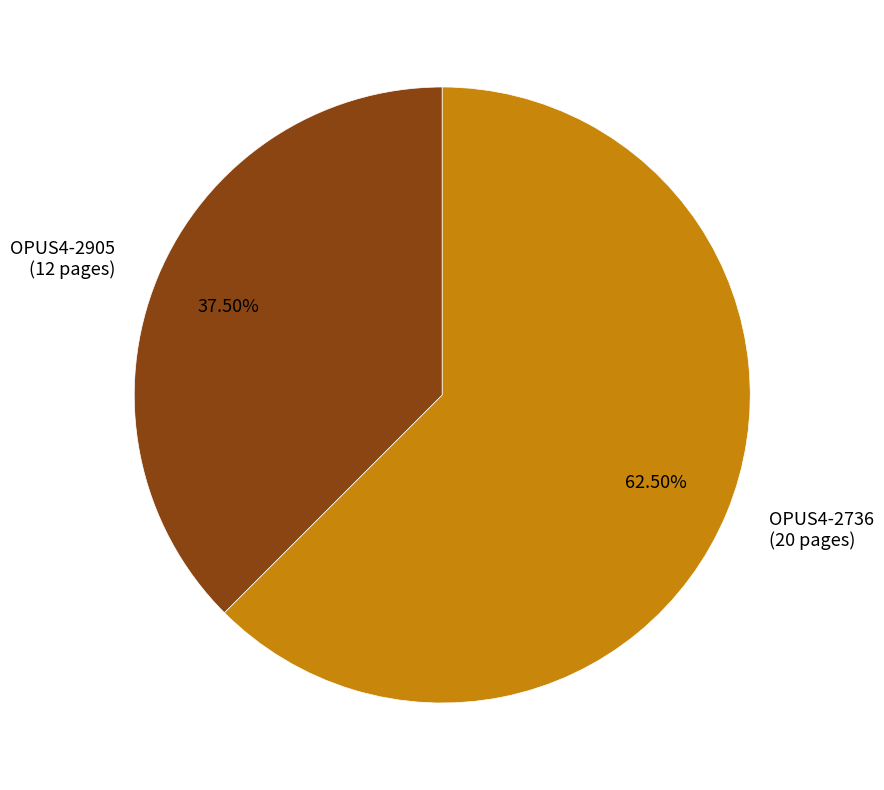

Is it true that OPUS4-2736 is 54% of the pie?

False